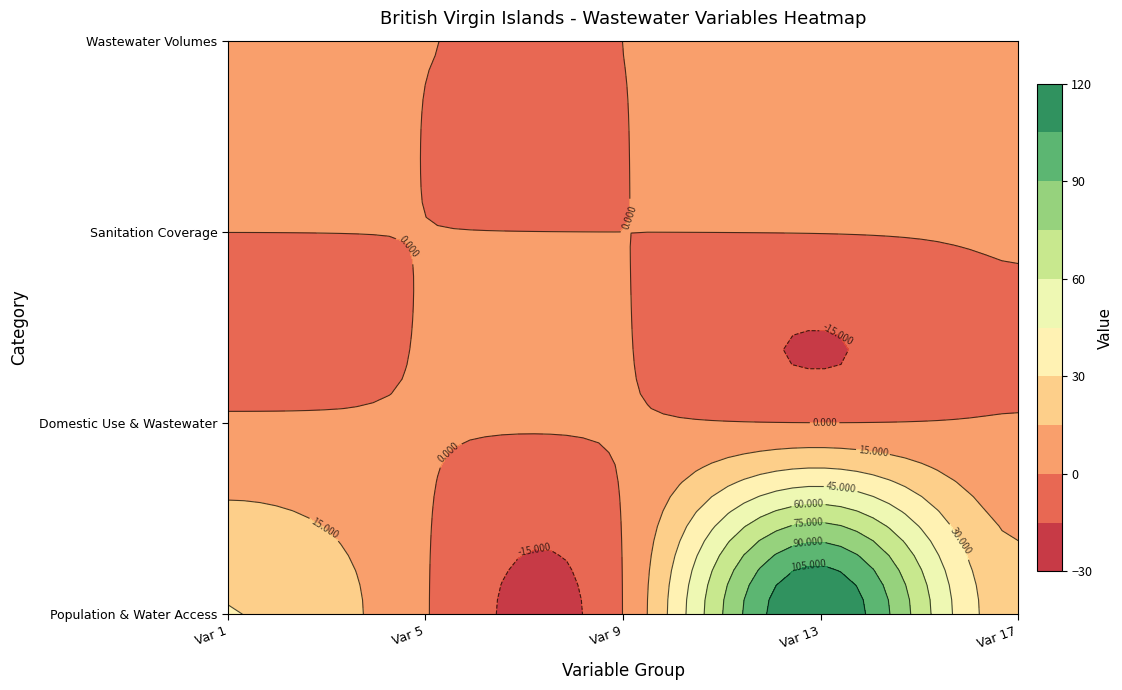

True or false: the data shows 0.3 at 2.

False